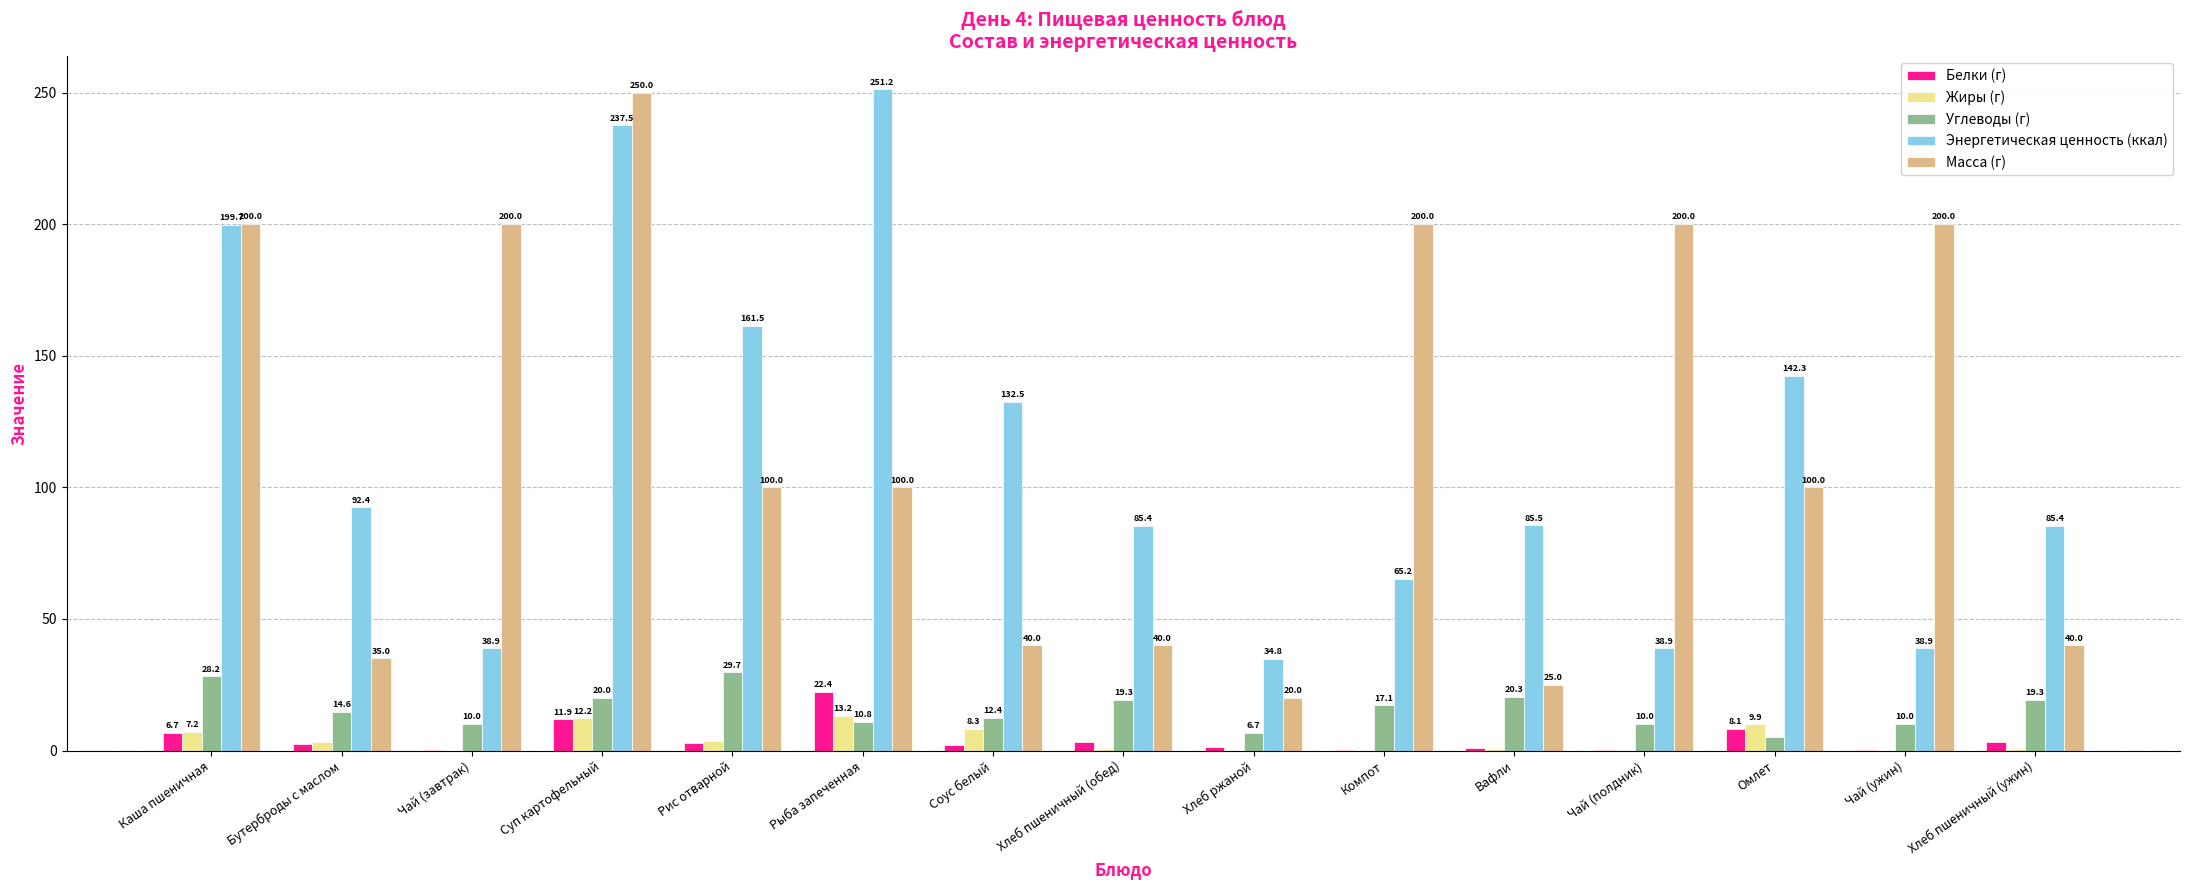

What is the difference between the Жиры (г) values at Омлет and Чай (ужин)?

9.9